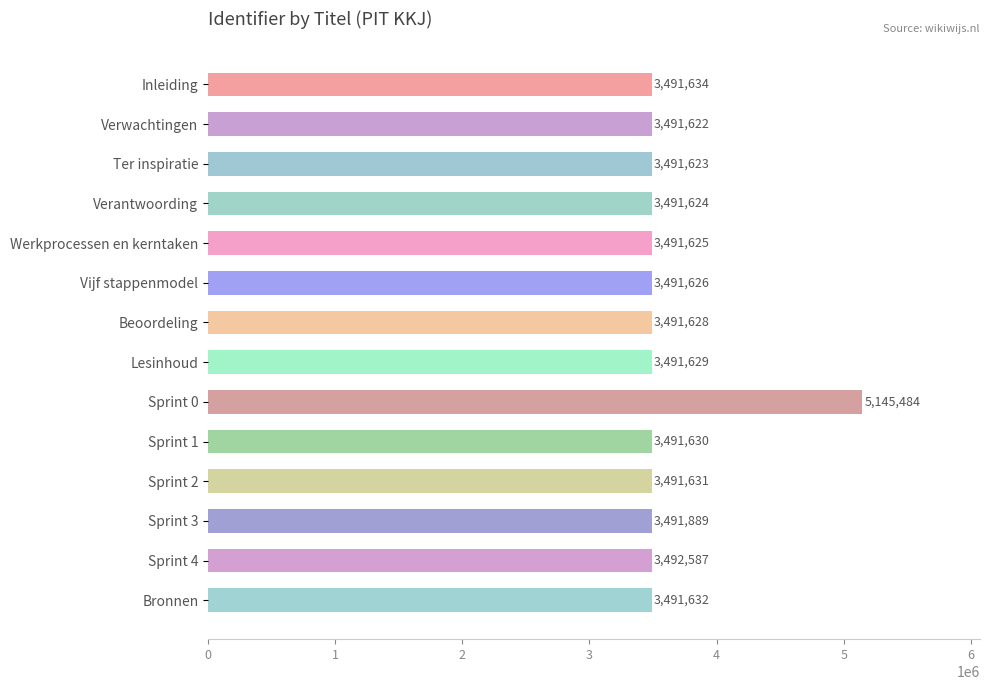

How many distinct data groups are displayed?

1